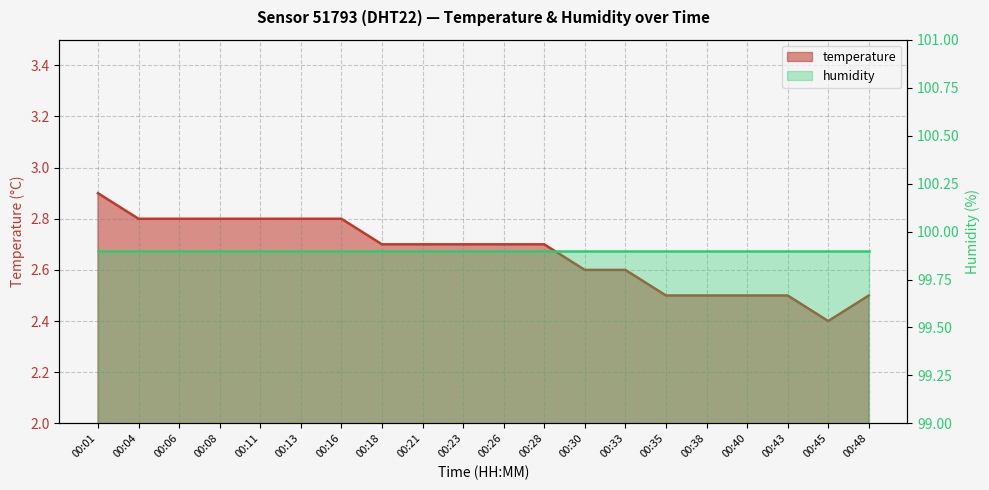

What is the value of the 10th point from the left?

2.7